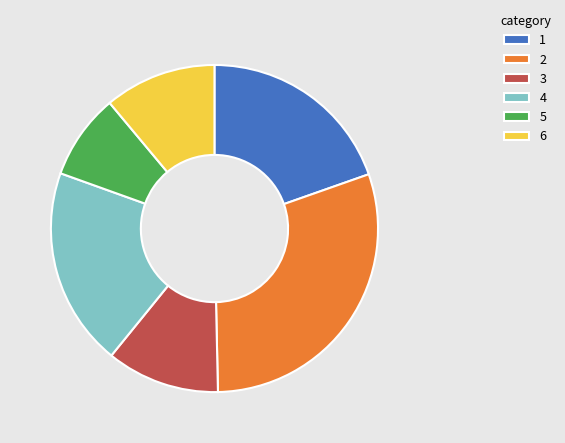

How many slices are in this pie chart?

6